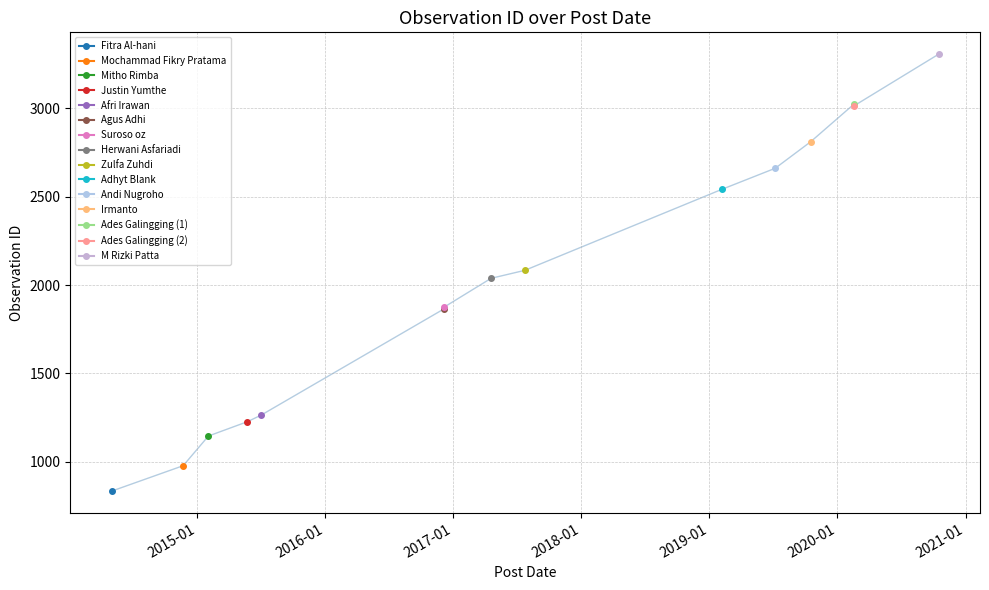

What is the change in value from 2020-02-18 to 2020-02-19?

-9